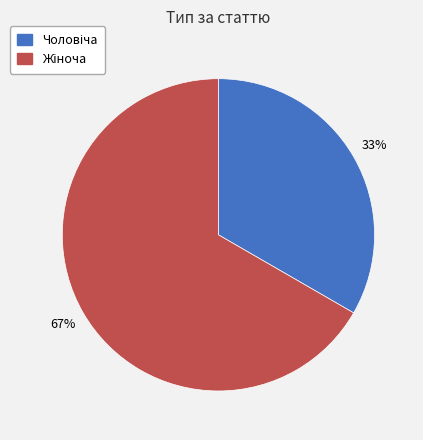

Does any single category account for the majority?

Yes